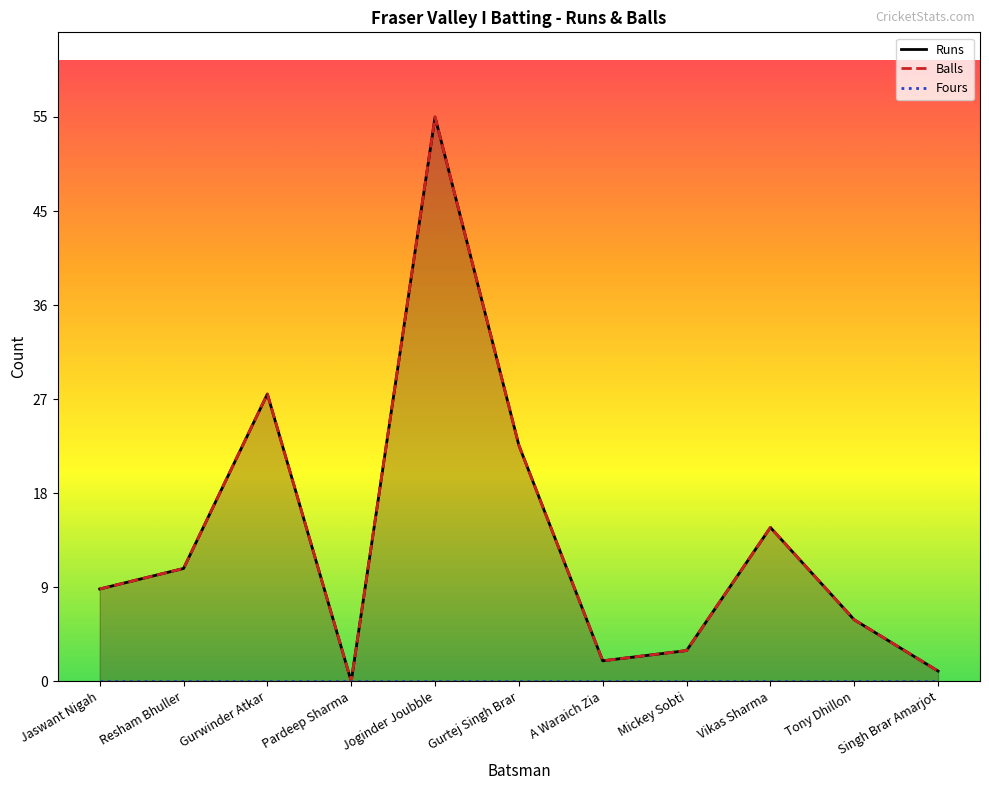

True or false: Balls and Runs intersect in this chart.

False